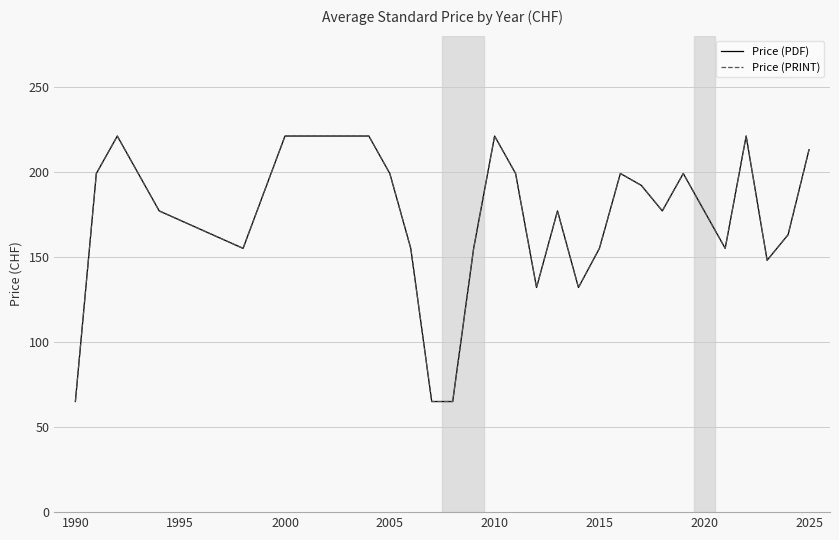

True or false: Price (PDF) and Price (PRINT) intersect in this chart.

False